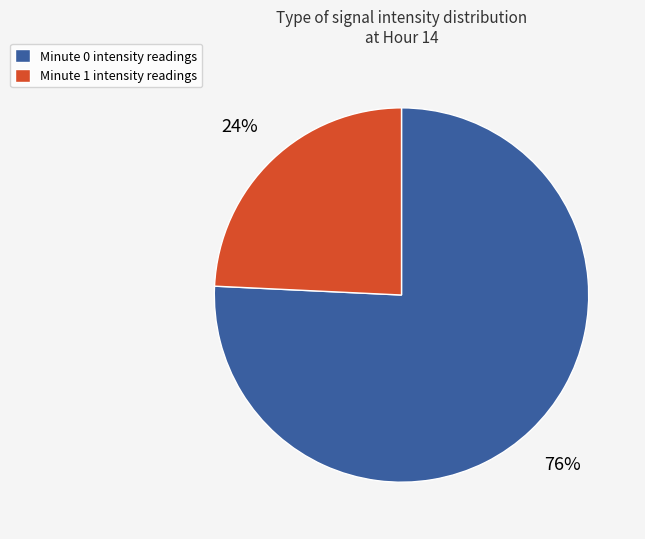

What is the smallest slice in the pie chart?

Minute 1 intensity readings